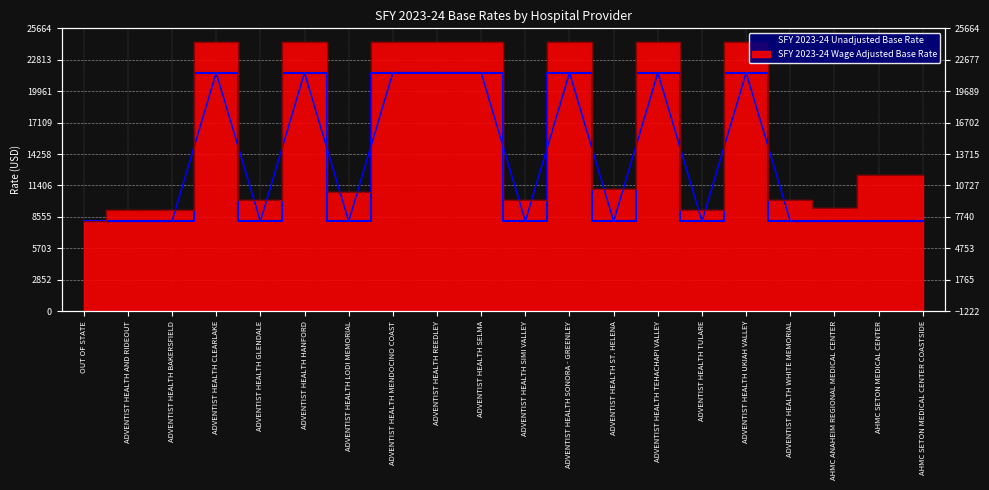

What position from the left is ADVENTIST HEALTH ST. HELENA?

13